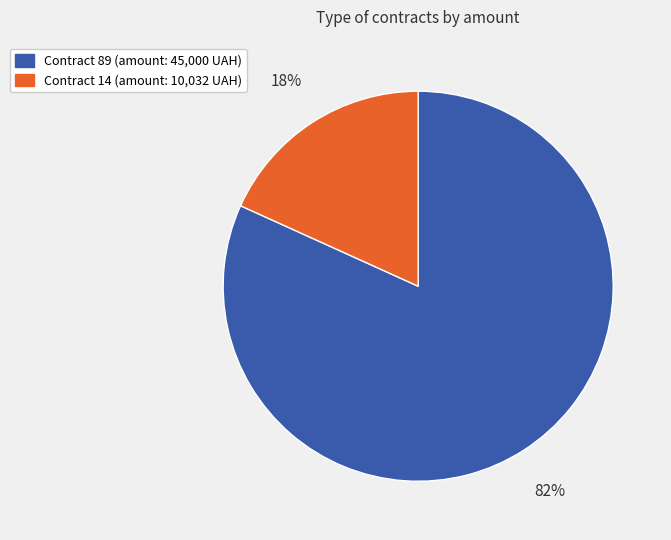

To the nearest percent, what is the difference between the largest and smallest slice percentages?

64%